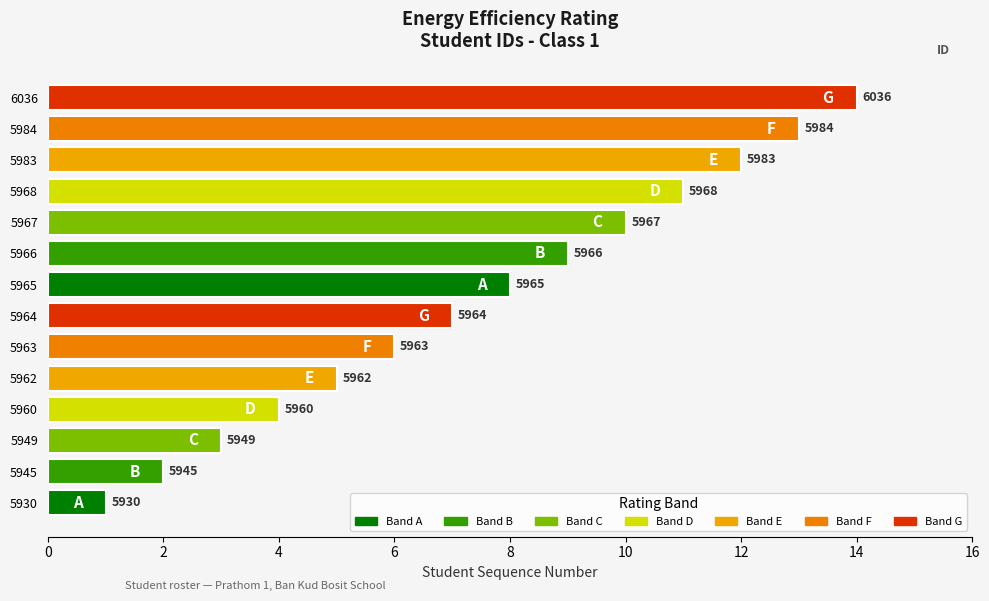

How many bars are there in total?

14